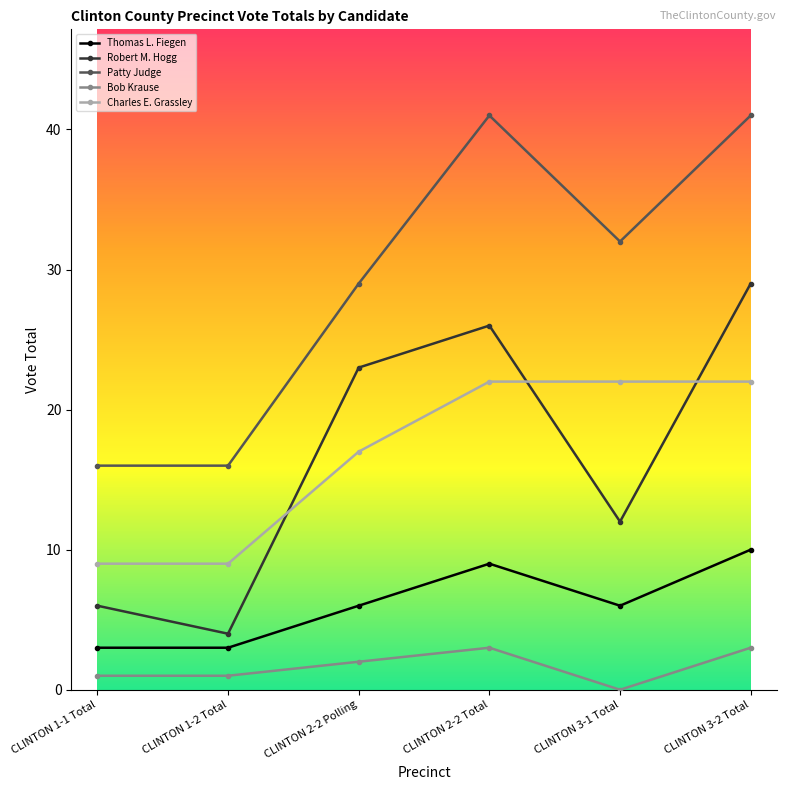

How many data points in Patty Judge are less than 32?

3